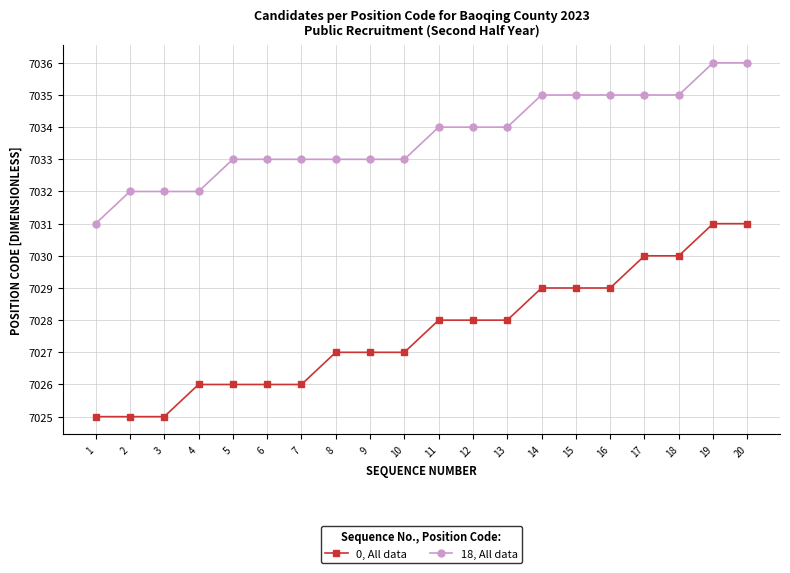

What is the minimum value shown in the chart?

7025